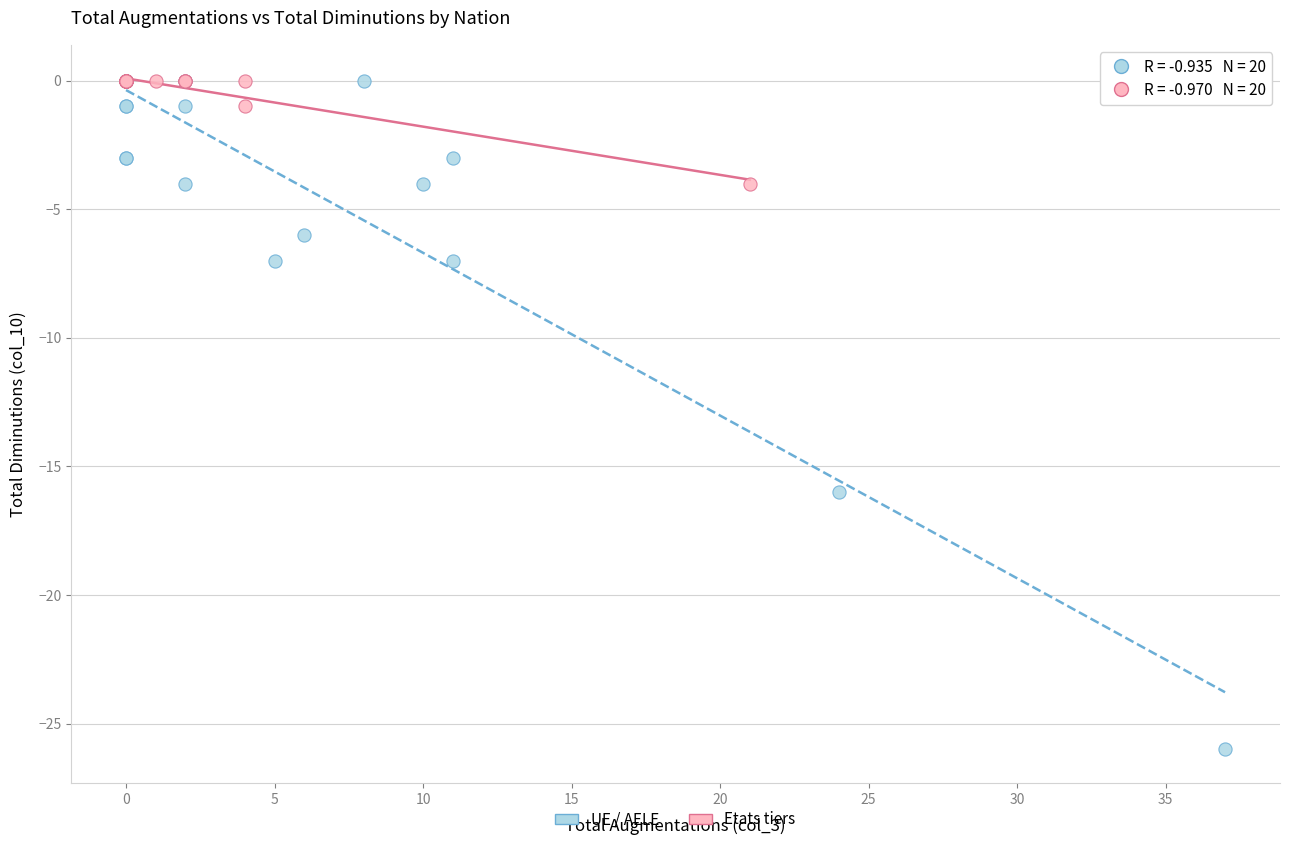

Which series has the largest Y range (max minus min)?

UE / AELE